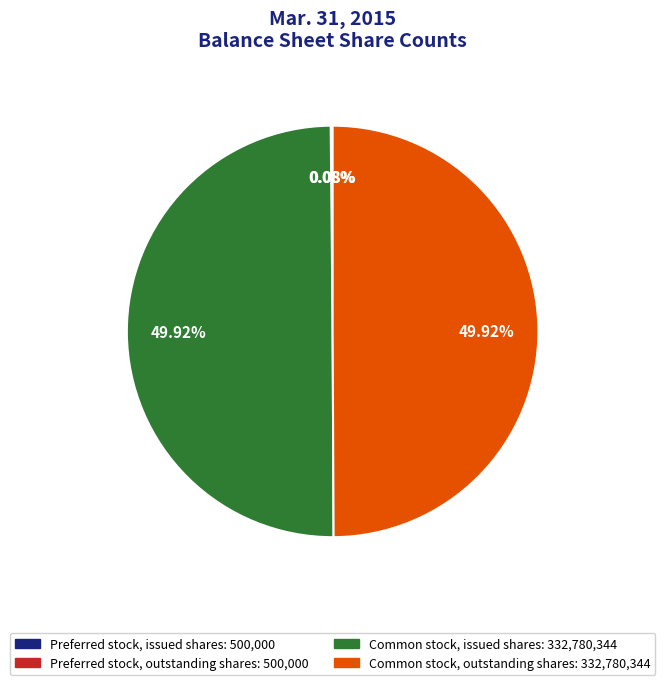

Is the sum of Common stock, outstanding shares and Common stock, issued shares greater than half?

Yes